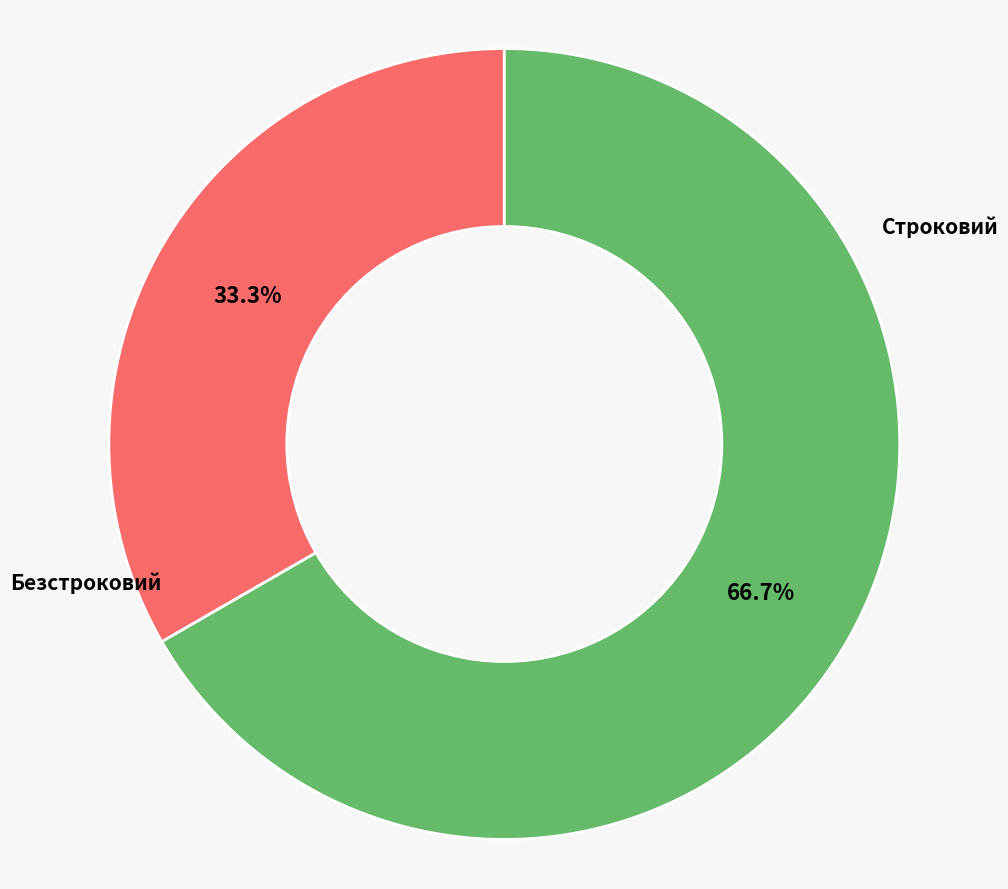

Is there any slice that represents more than half of the pie?

Yes